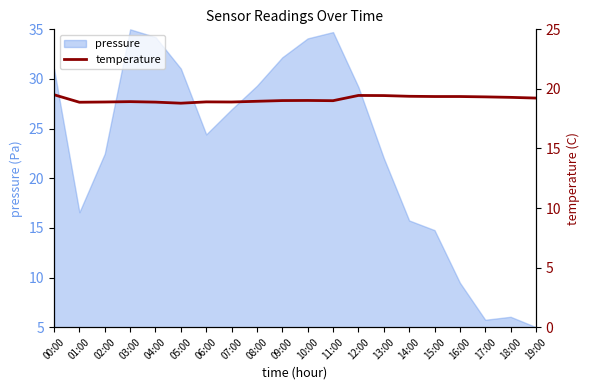

The value of pressure at 01:00 is 24.6. True or false?

False